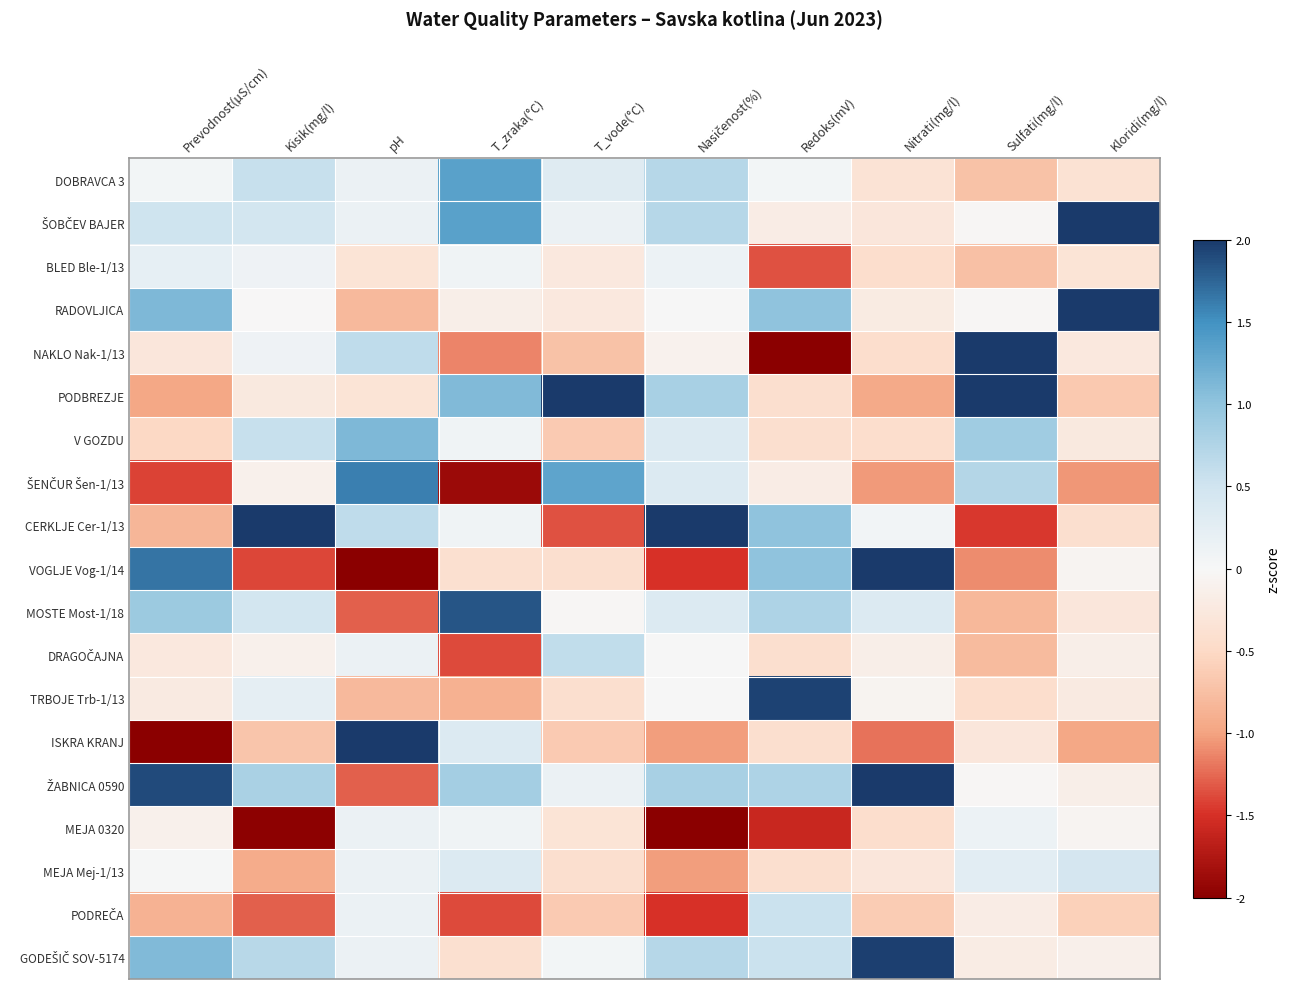

List the series in order of their peak value, highest first.

ŠOBČEV BAJER, RADOVLJICA, NAKLO Nak-1/13, PODBREZJE, CERKLJE Cer-1/13, VOGLJE Vog-1/14, ISKRA KRANJ, ŽABNICA 0590, GODEŠIČ SOV-5174, TRBOJE Trb-1/13, MOSTE Most-1/18, ŠENČUR Šen-1/13, DOBRAVCA 3, V GOZDU, DRAGOČAJNA, PODREČA, MEJA Mej-1/13, BLED Ble-1/13, MEJA 0320